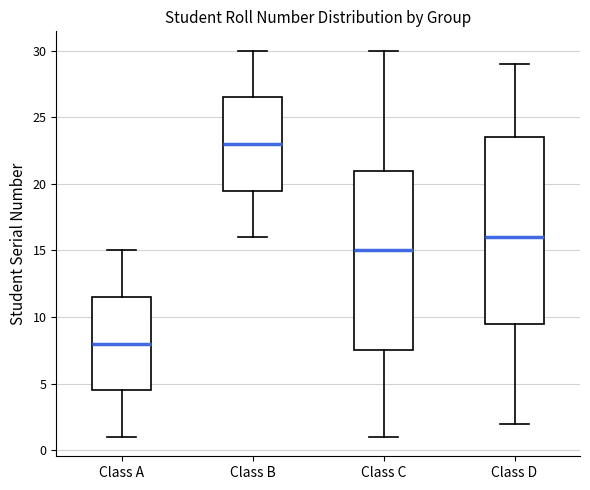

Which box's median line is the lowest?

Class A